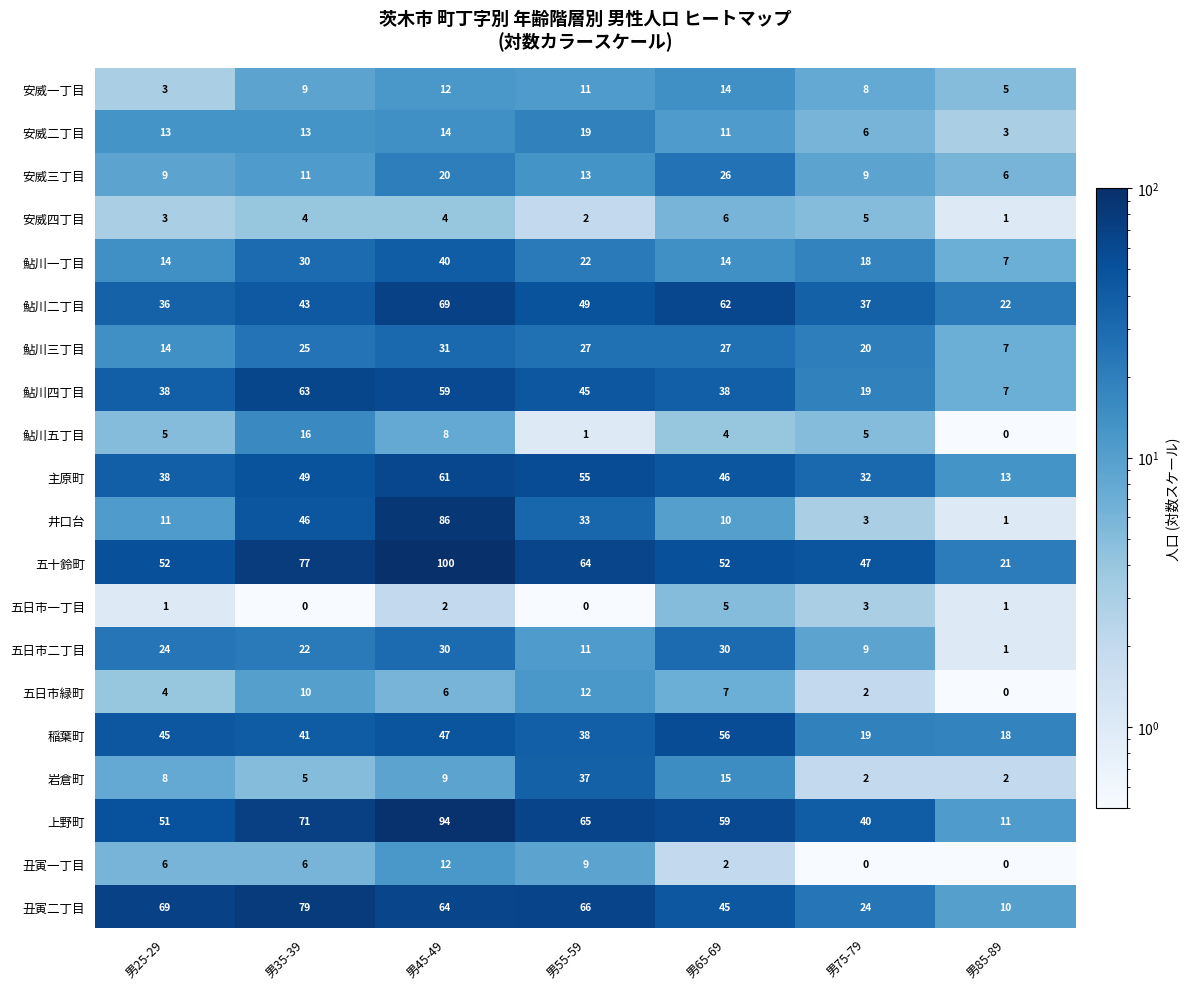

Read the 五日市緑町 value at 男25-29, to the nearest 5.

5